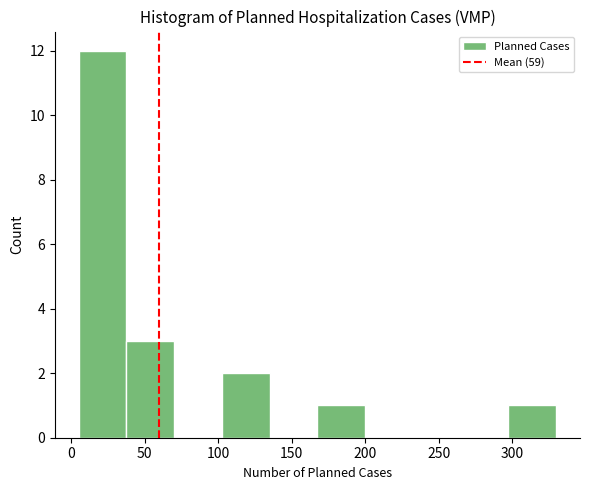

Reading left to right, transcribe this chart: for each bar, give the range it covers on the x-axis and its height. Neither the bar edges nor the heights are printed on the chart, so give them approximately, as read against the axes.

5.0 to 37.5: 12
37.5 to 70.0: 3
70.0 to 102.5: 0
102.5 to 135.0: 2
135.0 to 167.5: 0
167.5 to 200.0: 1
200.0 to 232.5: 0
232.5 to 265.0: 0
265.0 to 297.5: 0
297.5 to 330.0: 1